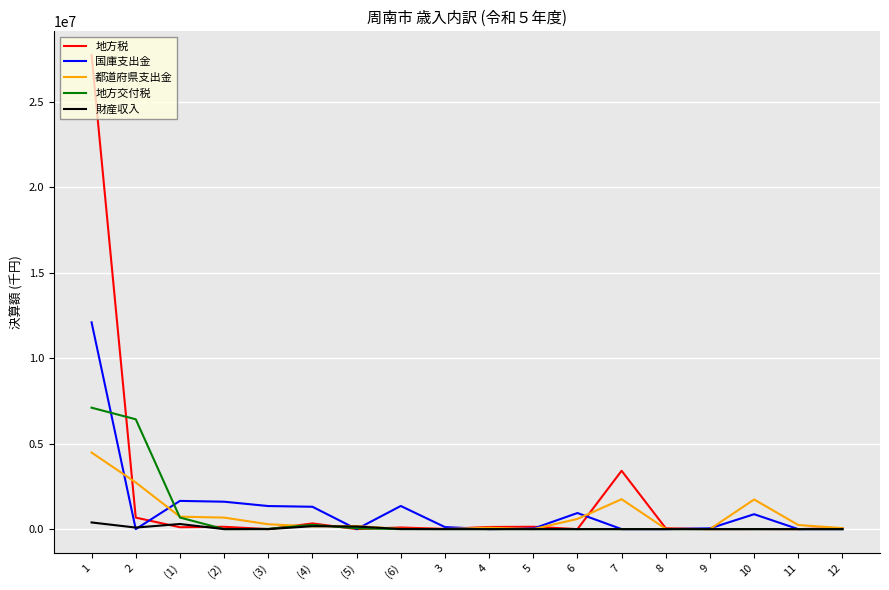

Rank the series by their maximum value, from highest to lowest.

地方税, 国庫支出金, 地方交付税, 都道府県支出金, 財産収入